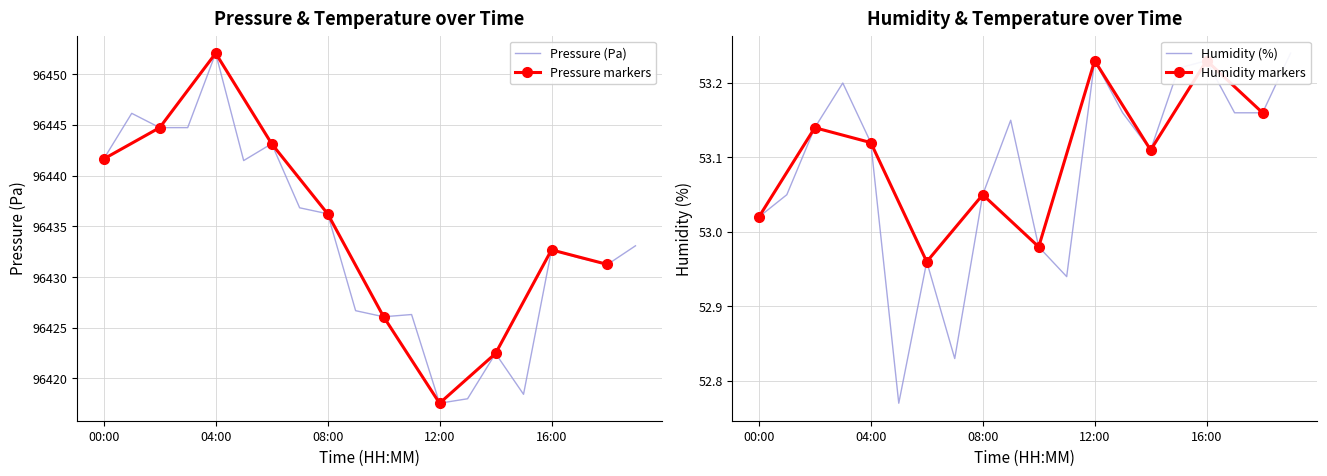

Which label corresponds to the smallest value in the chart?

05:00